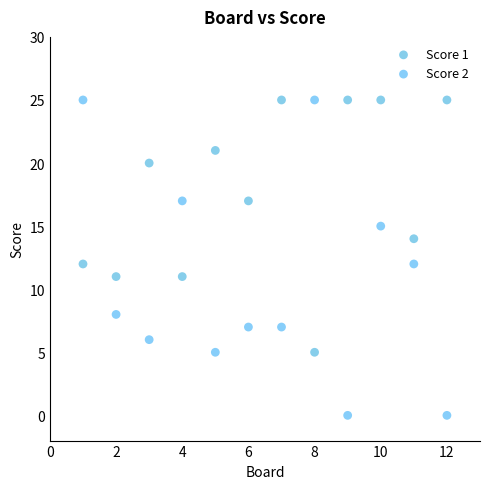

Which series has the largest Y range (max minus min)?

Score 2